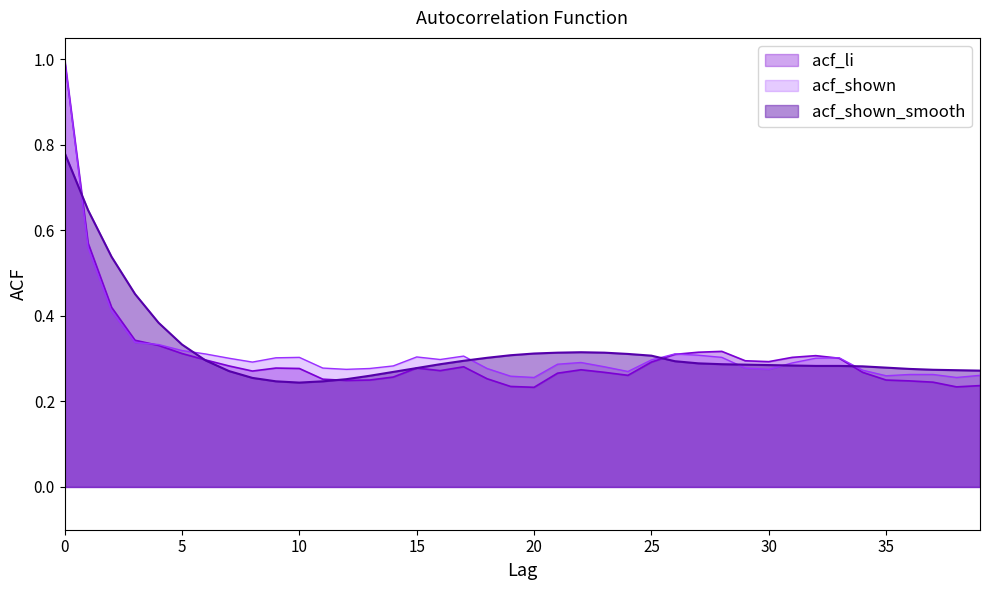

Rank the categories by acf_shown_smooth value from highest to lowest.

0, 1, 2, 3, 4, 5, 22, 21, 23, 20, 24, 19, 25, 18, 6, 17, 26, 27, 16, 28, 29, 30, 31, 32, 33, 34, 35, 15, 36, 37, 38, 39, 7, 14, 13, 8, 12, 9, 11, 10